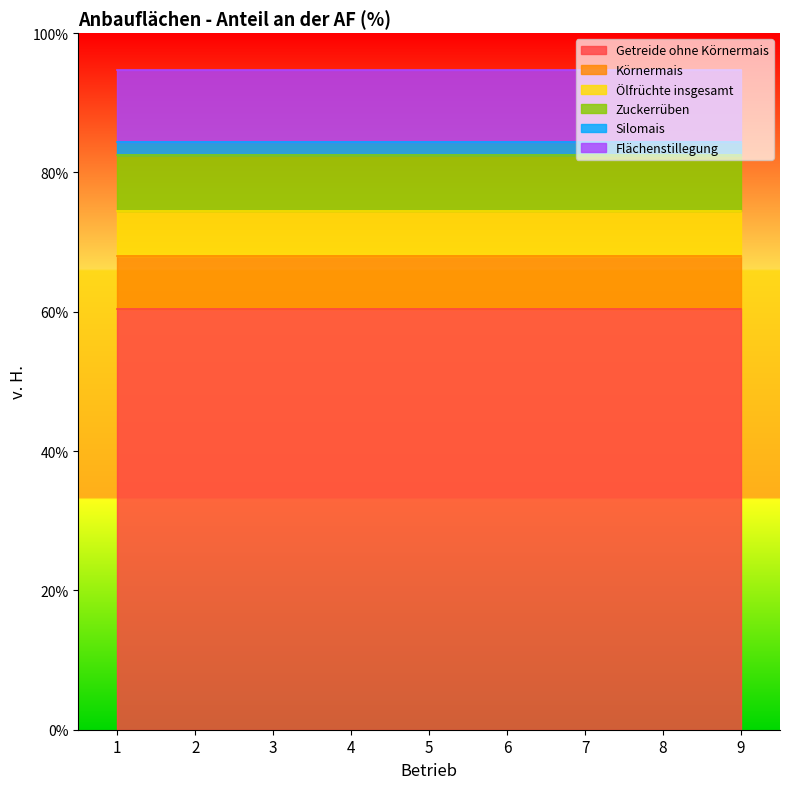

Does the chart display data point markers on the line(s)?

No